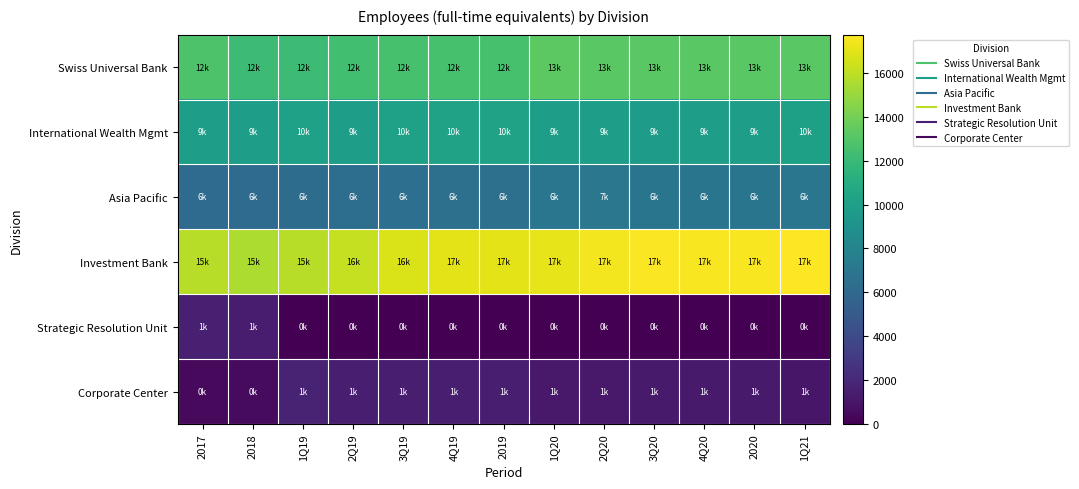

Which has a higher value, 2020 or 3Q20?

2020